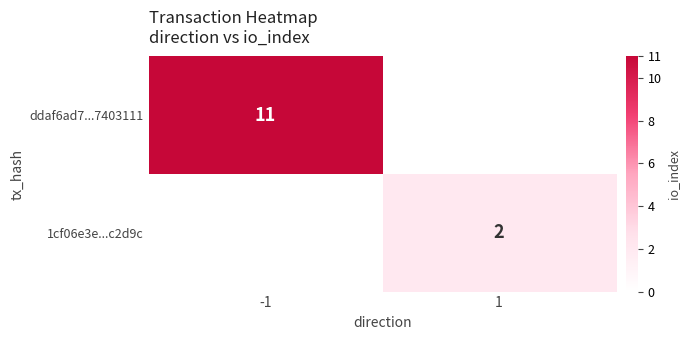

Count the number of categories in the chart.

2